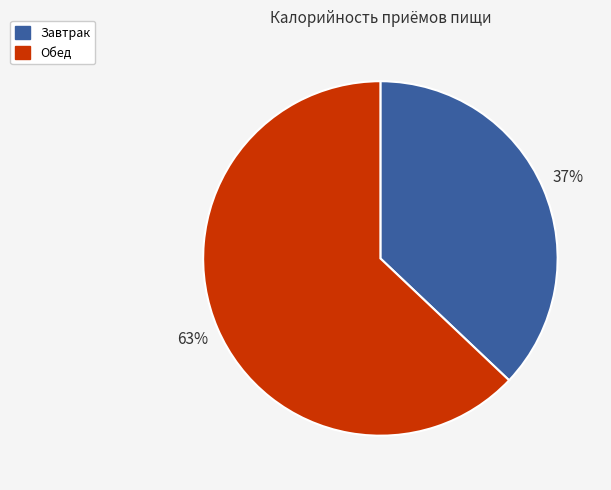

How many slices are in this pie chart?

2